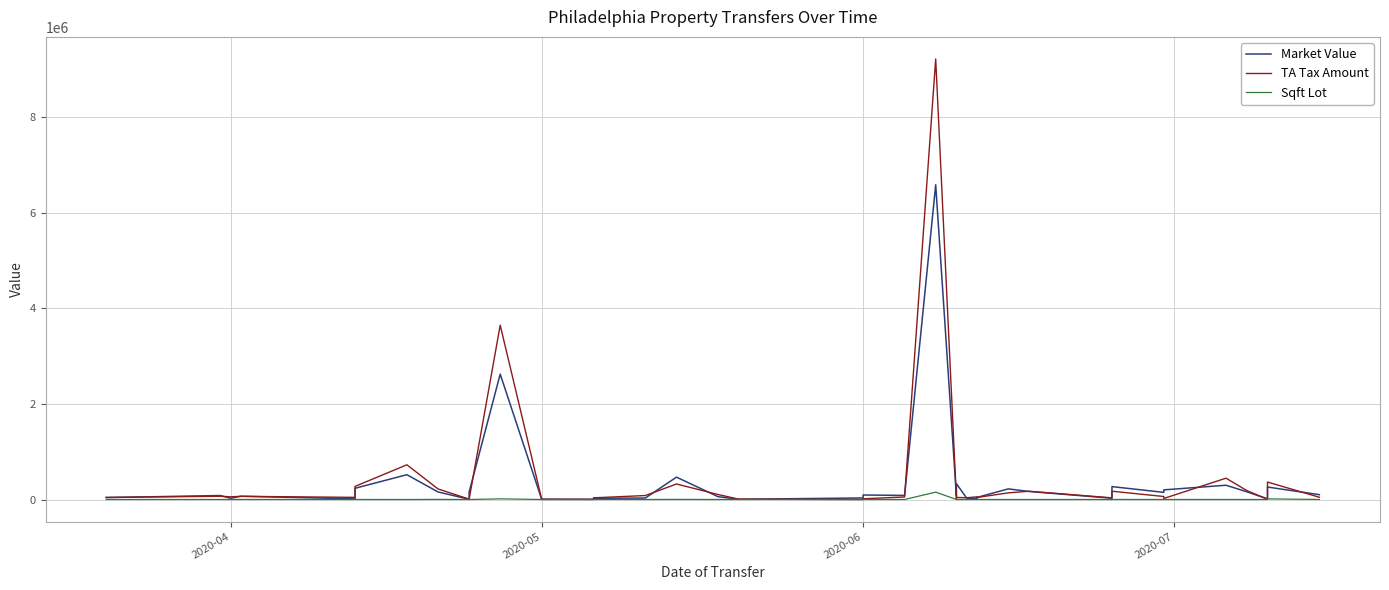

Where does the Sqft Lot series first go above 765?

2020-05